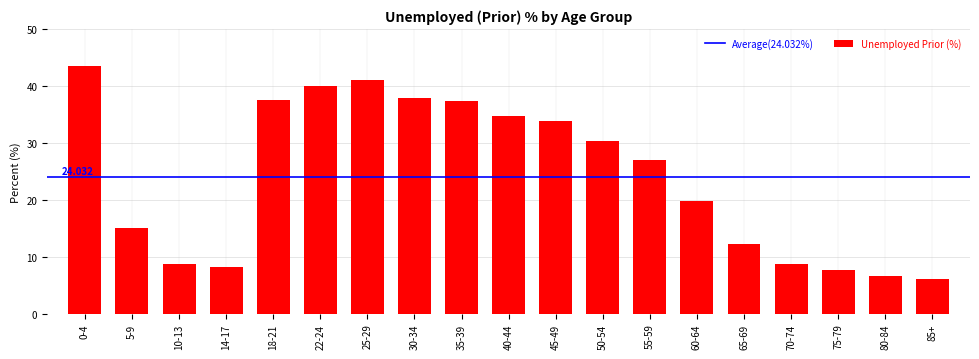

Count the number of values greater than 27.

10